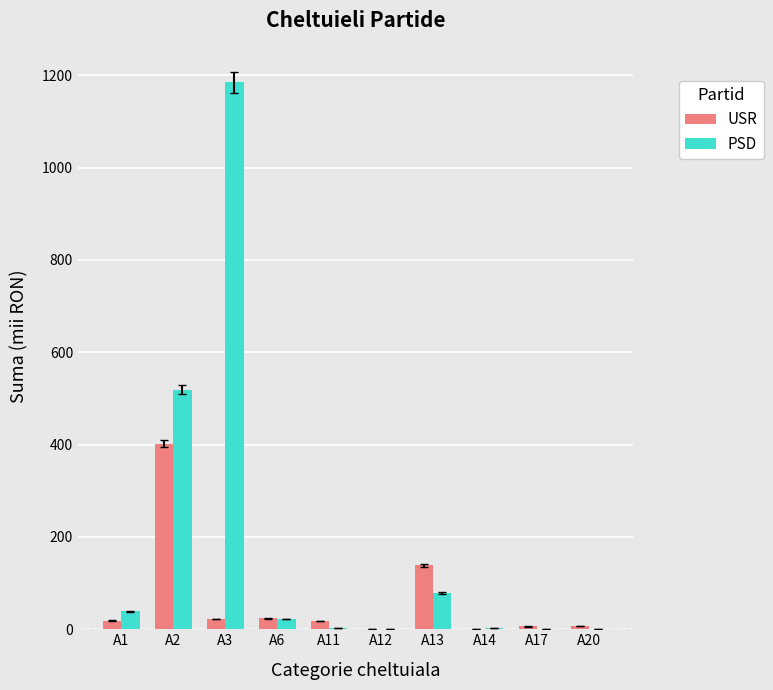

What is the difference between the USR values at A11 and A12?

17.4